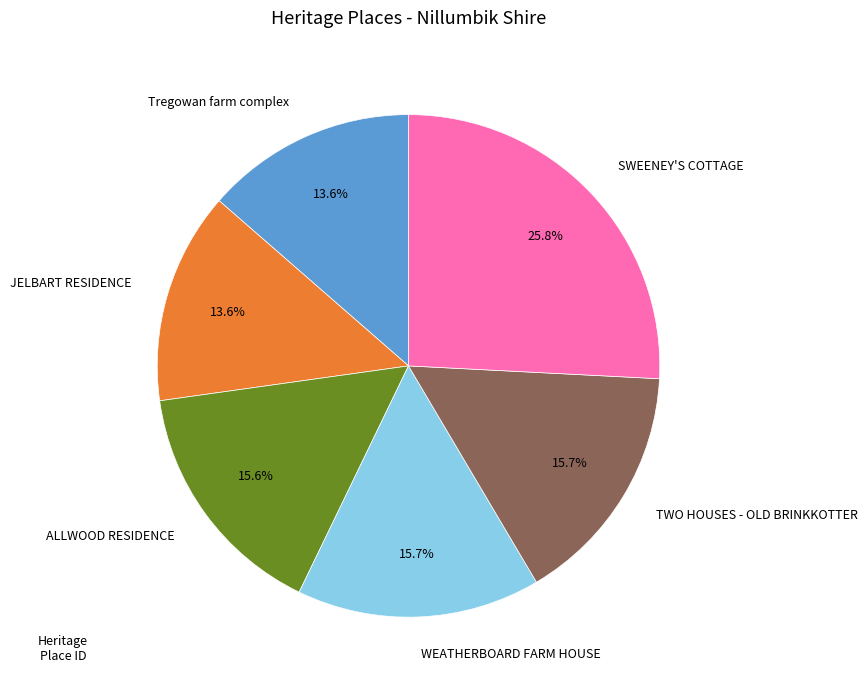

To the nearest percent, what is the average slice percentage?

17%